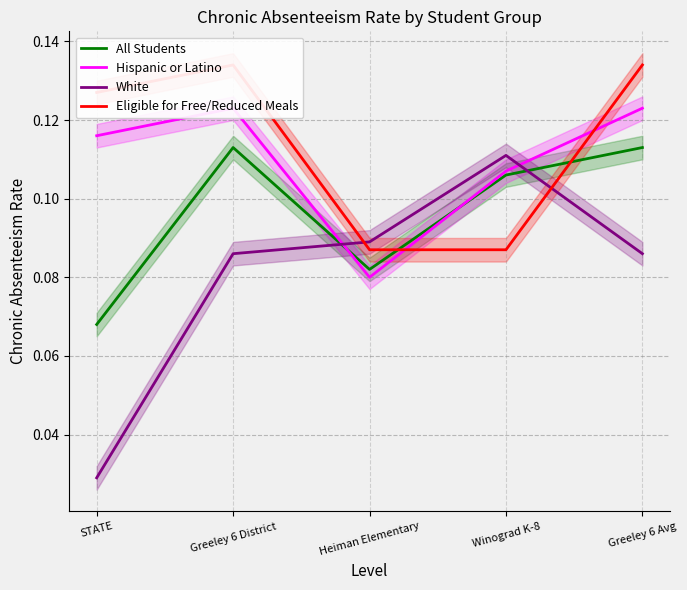

What position from the right is Greeley 6 Avg?

1